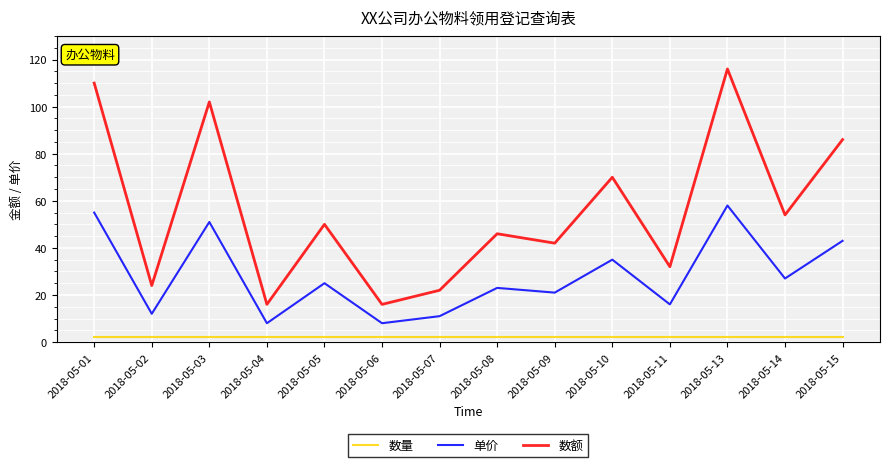

At which label does 数额 first exceed 50?

2018-05-01